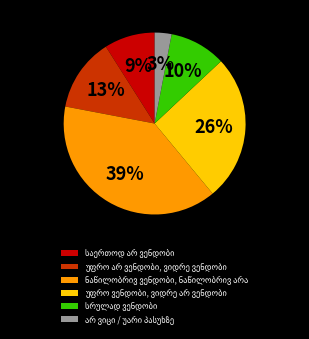

Is there any slice that represents more than half of the pie?

No